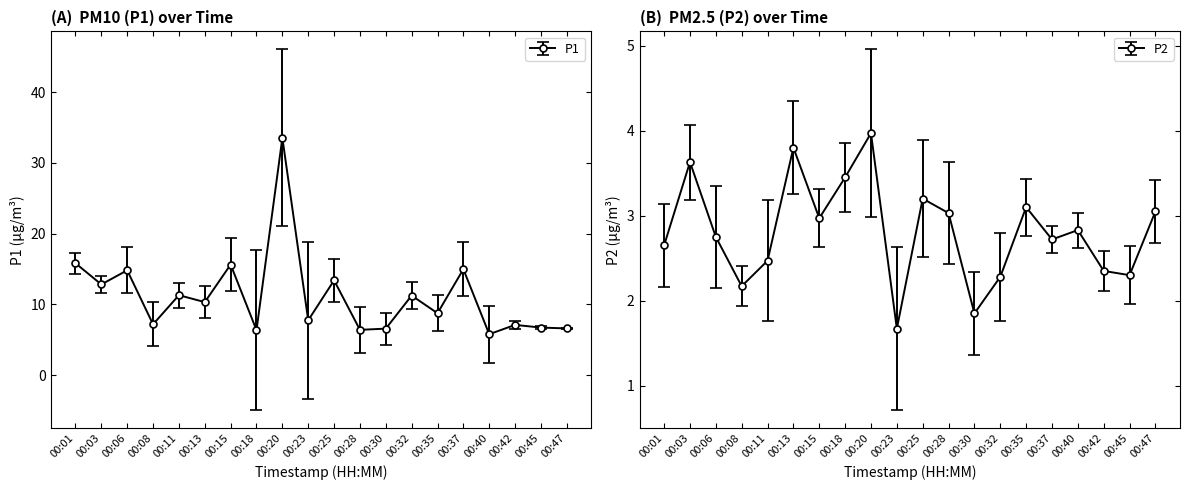

How many lines are shown in the chart?

2